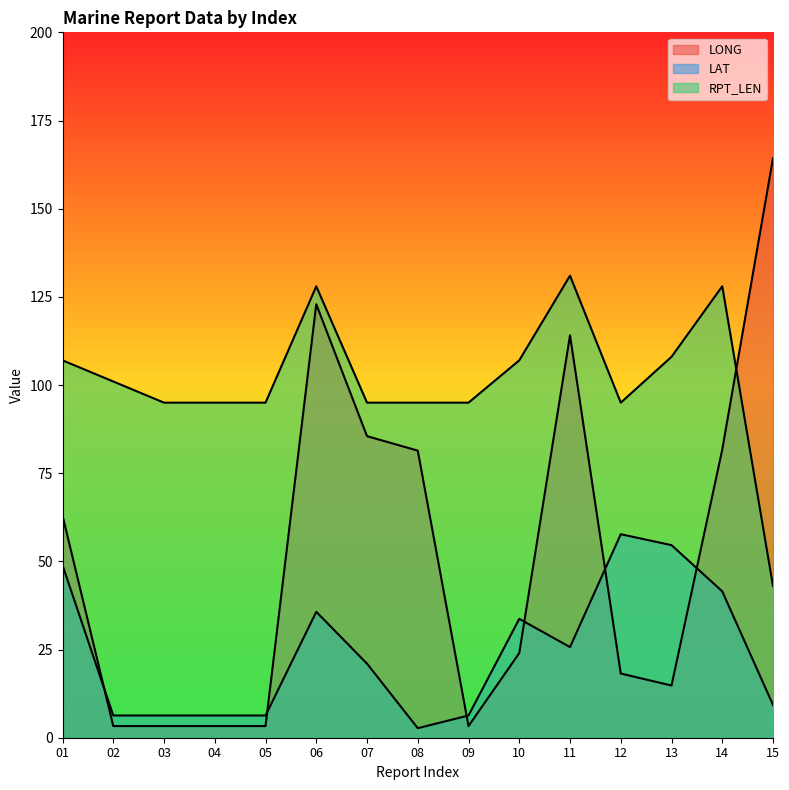

How many distinct data groups are displayed?

3